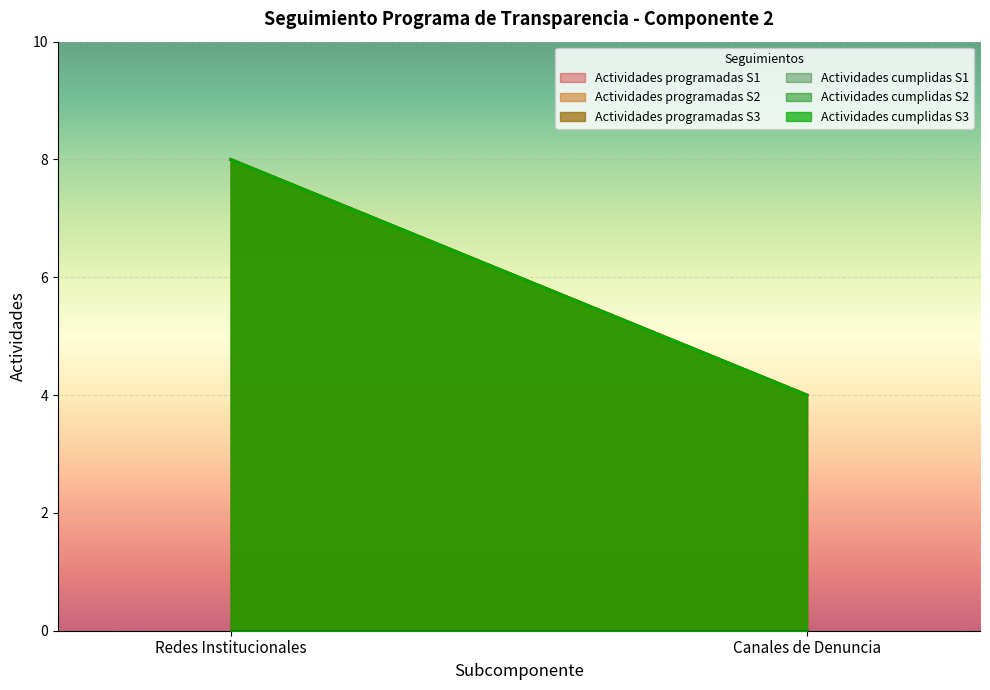

What is the total value across all series at Redes Institucionales?

32